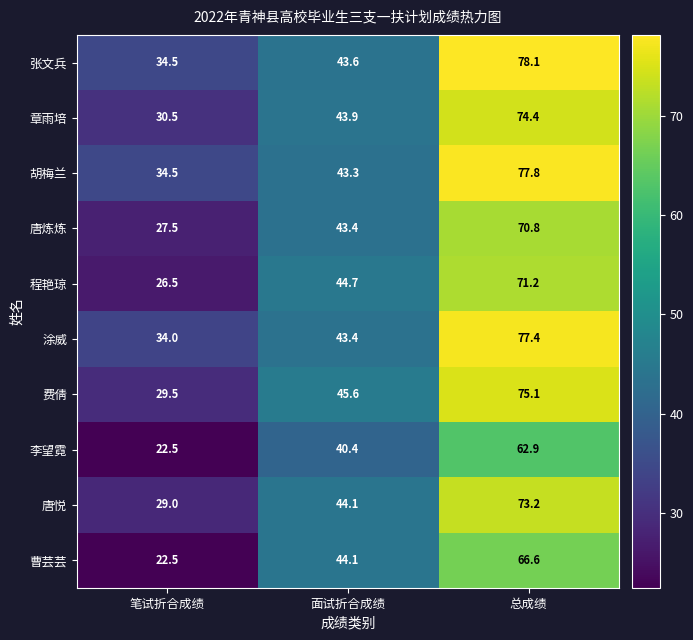

At which category does the chart reach its minimum across all series?

笔试折合成绩